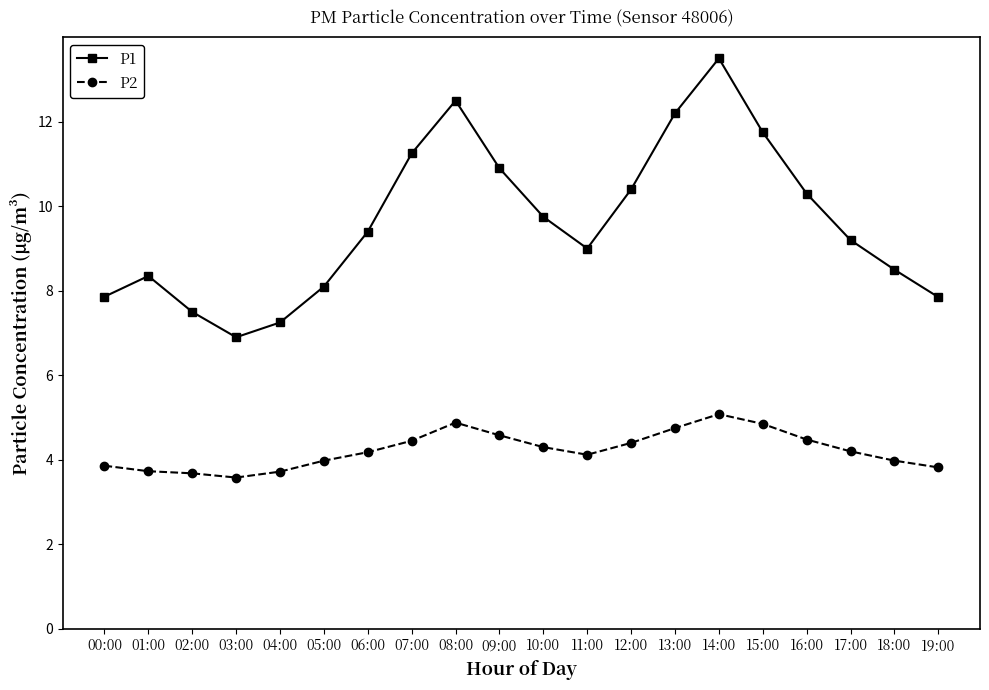

Which series has the largest total across all categories?

P1